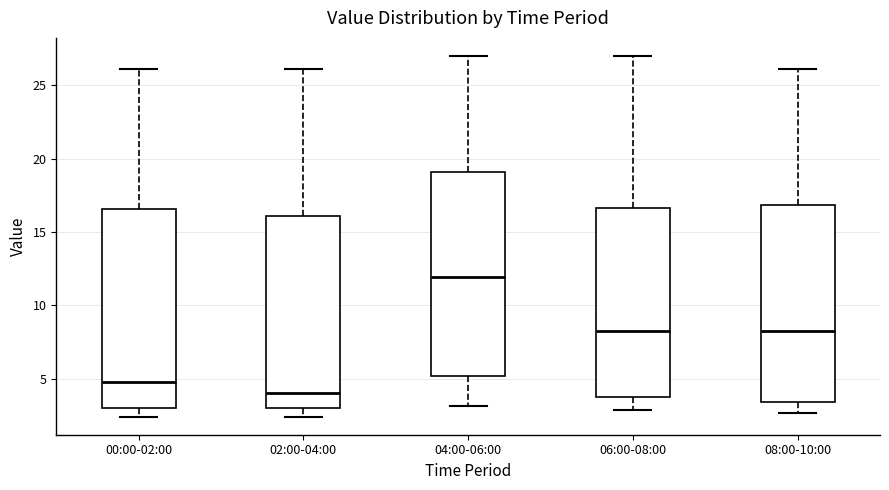

Where does the median line of the box for 04:00-06:00 sit on the y-axis? The values are not printed on the chart, so give them approximately, as read against the axis.

12.0